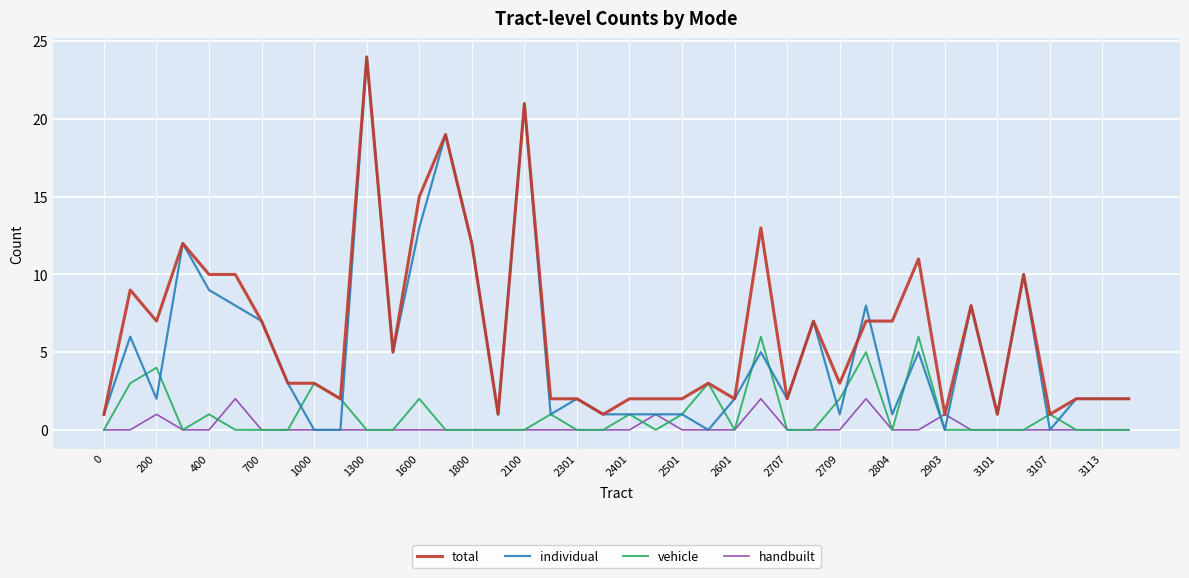

What is the maximum value for individual?

24